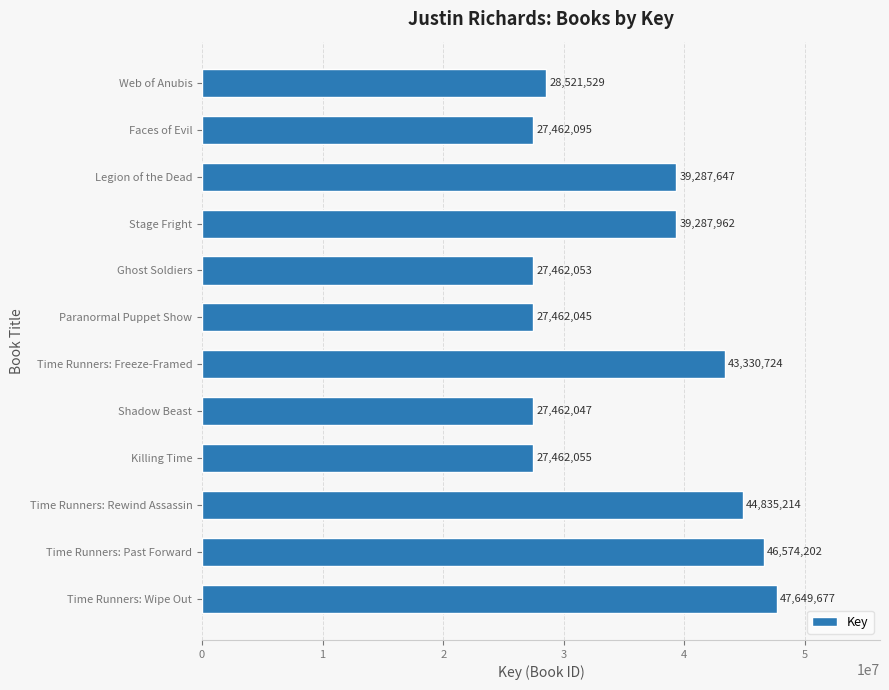

Reading top to bottom, what are all the values shown in this chart?

28521529	27462095	39287647	39287962	27462053	27462045	43330724	27462047	27462055	44835214	46574202	47649677